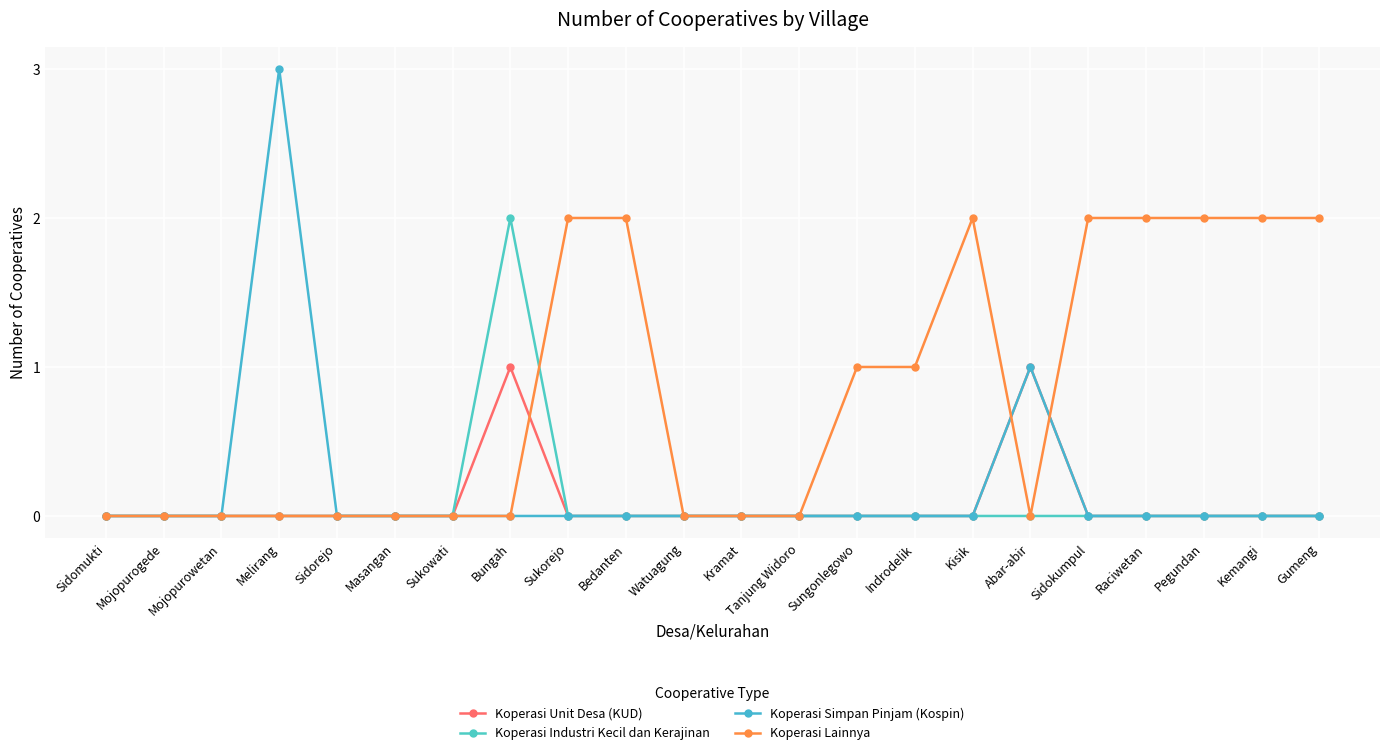

What is the total value across all series at Kemangi?

2